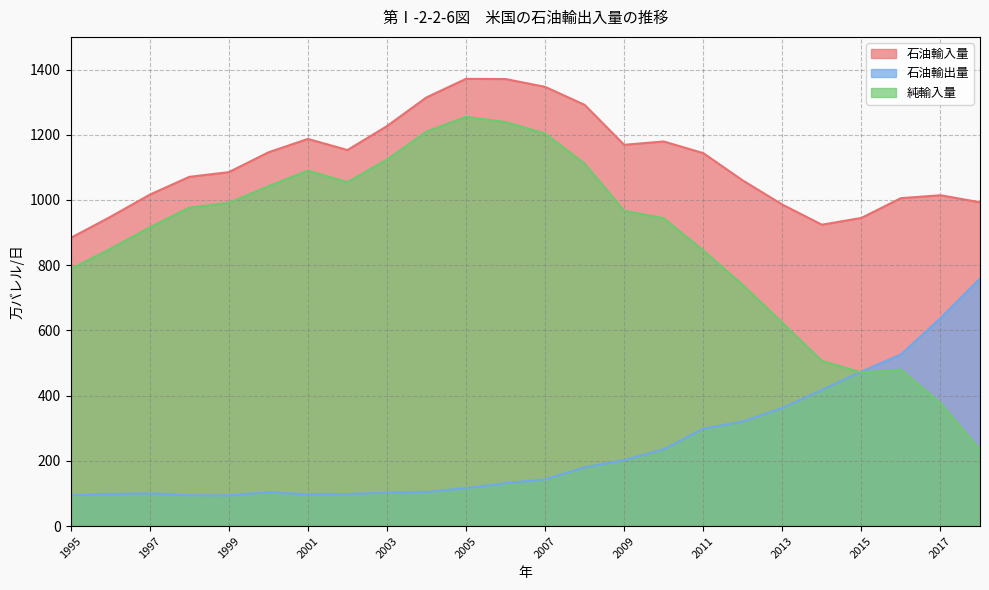

Between 2004 and 2018, which series saw the biggest shift?

純輸入量